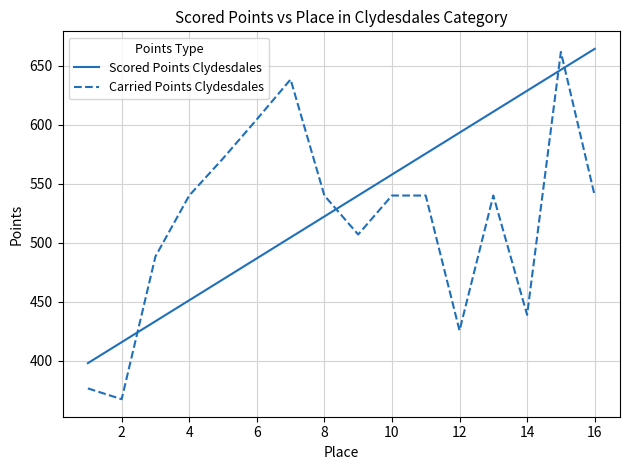

True or false: Carried Points Clydesdales and Scored Points Clydesdales cross at least once.

True